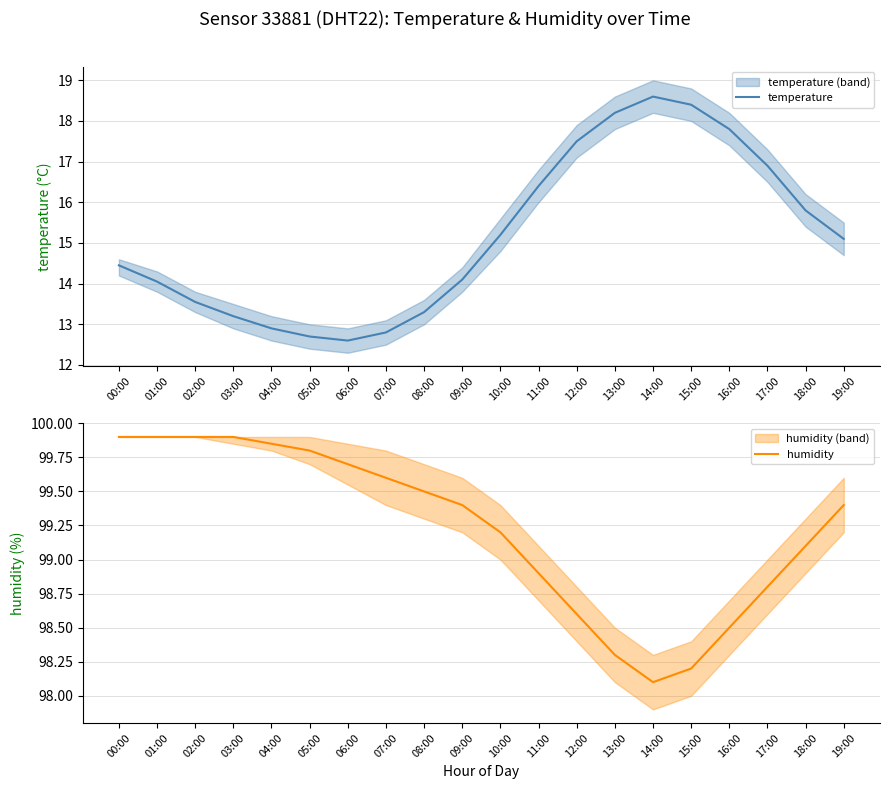

How many values in the temperature series are below 15?

10